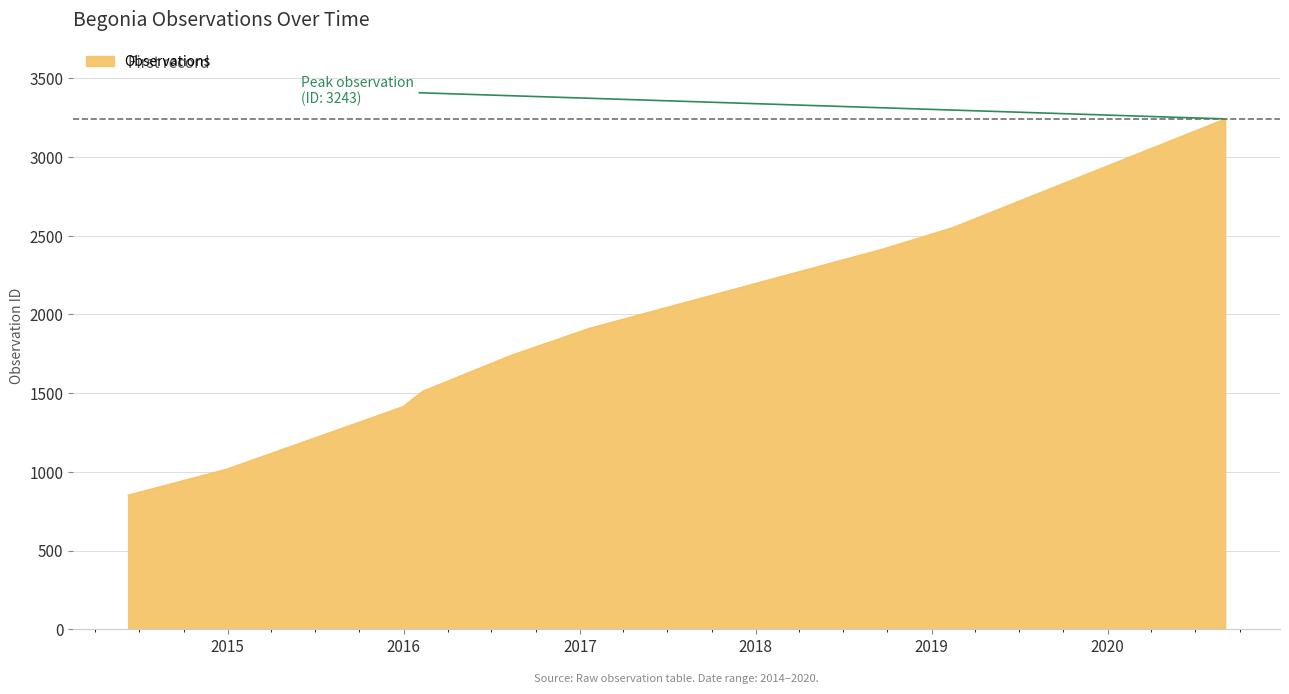

What is the difference between the maximum and minimum values?

2391